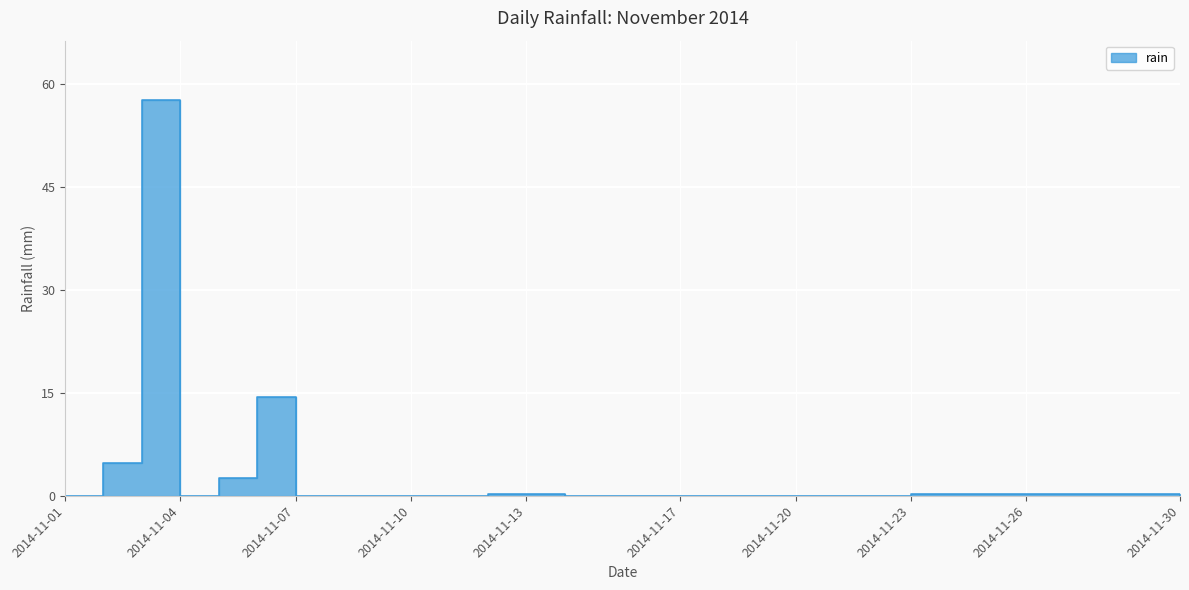

How many points are higher than both their immediate neighbors (excluding endpoints)?

2